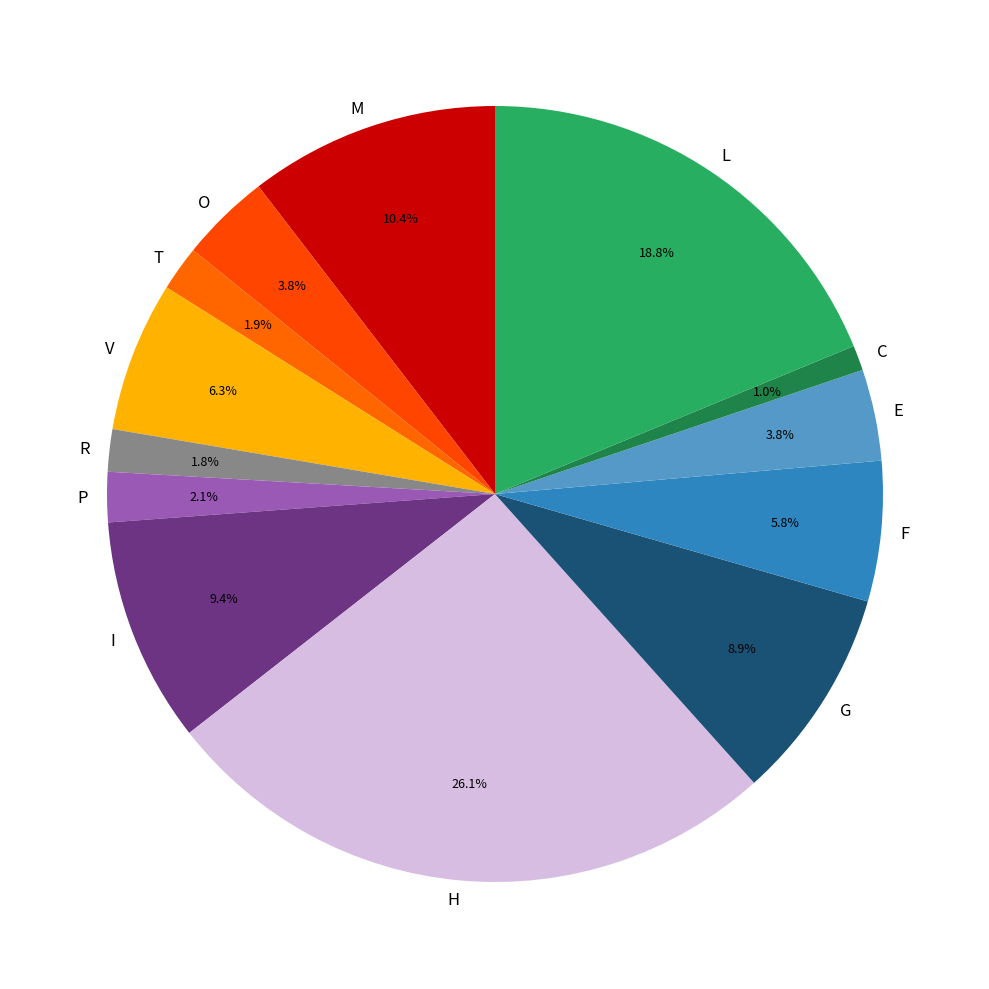

Count the number of slices in the pie.

13